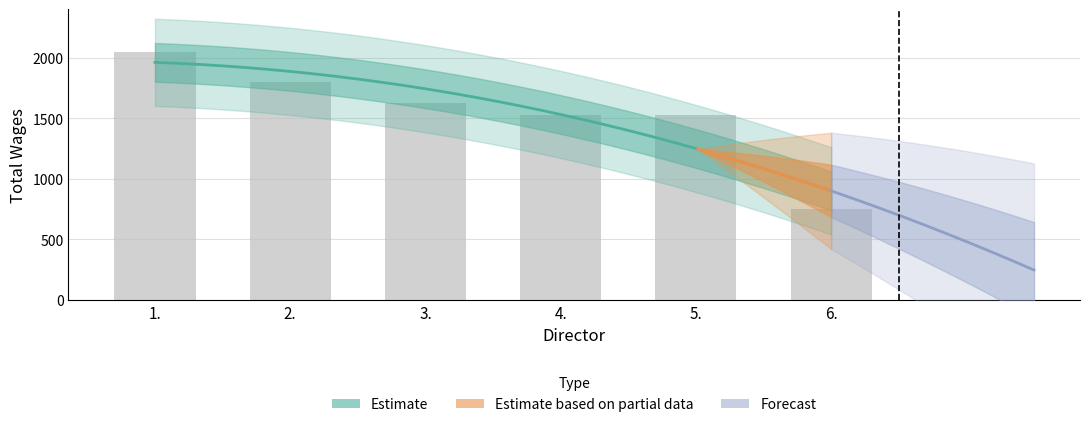

Which label corresponds to the smallest value in the chart?

6.